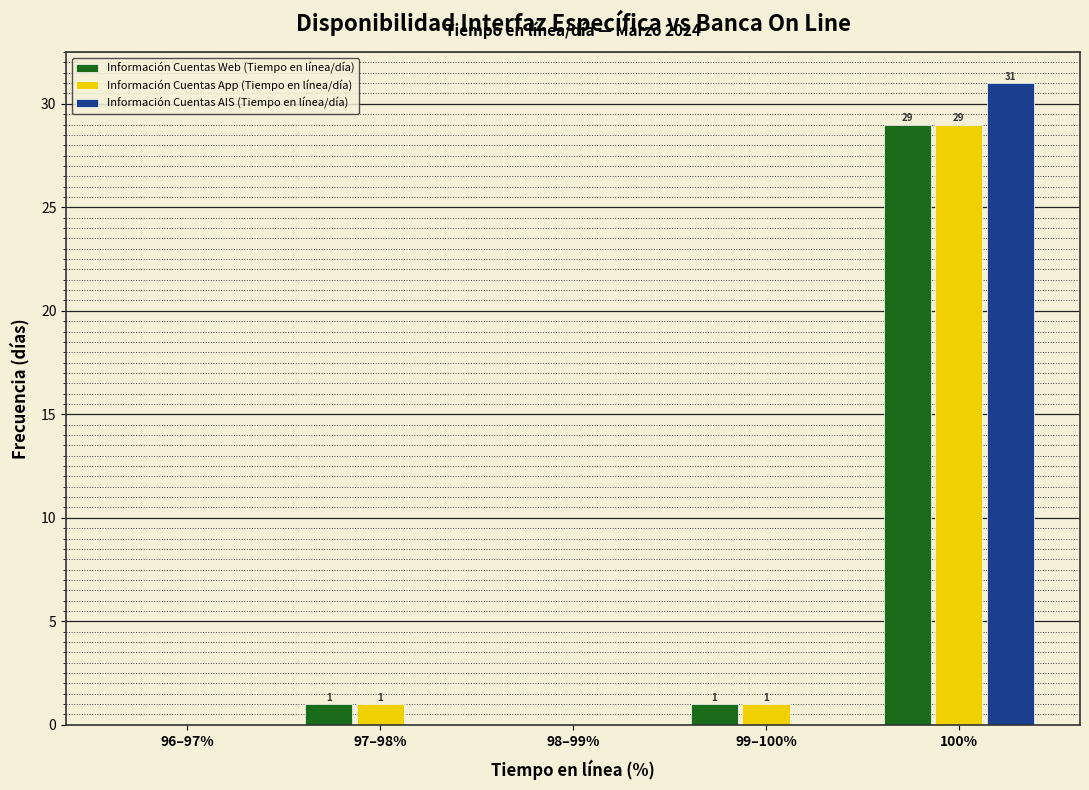

Reading left to right, extract all data points from this chart.

Información Cuentas Web (Tiempo en línea/día): 96–97%=0	97–98%=1	98–99%=0	99–100%=1	100%=29
Información Cuentas App (Tiempo en línea/día): 96–97%=0	97–98%=1	98–99%=0	99–100%=1	100%=29
Información Cuentas AIS (Tiempo en línea/día): 96–97%=0	97–98%=0	98–99%=0	99–100%=0	100%=31